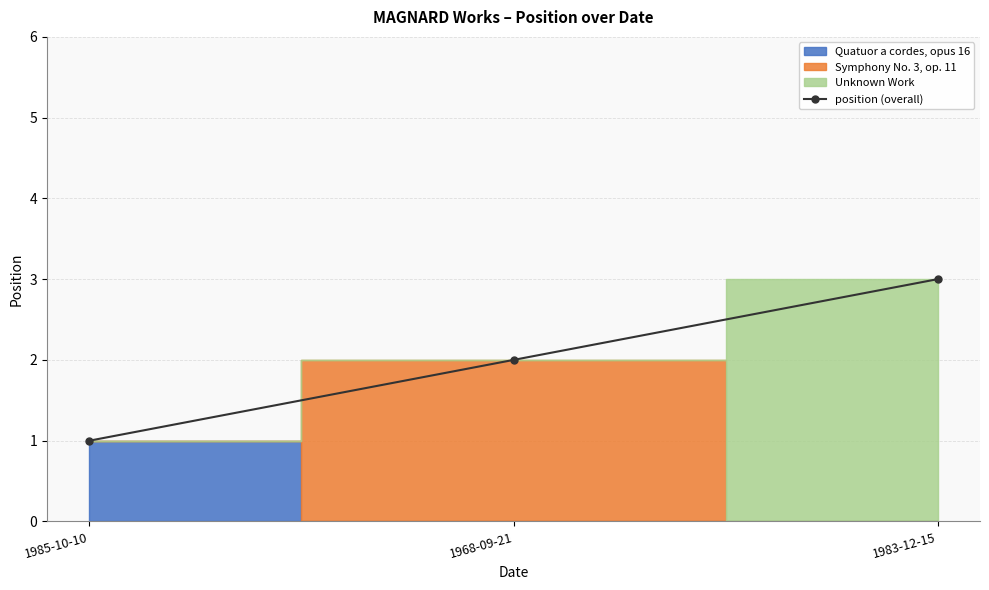

What is the difference between the values at 1968-09-21 and 1983-12-15?

1